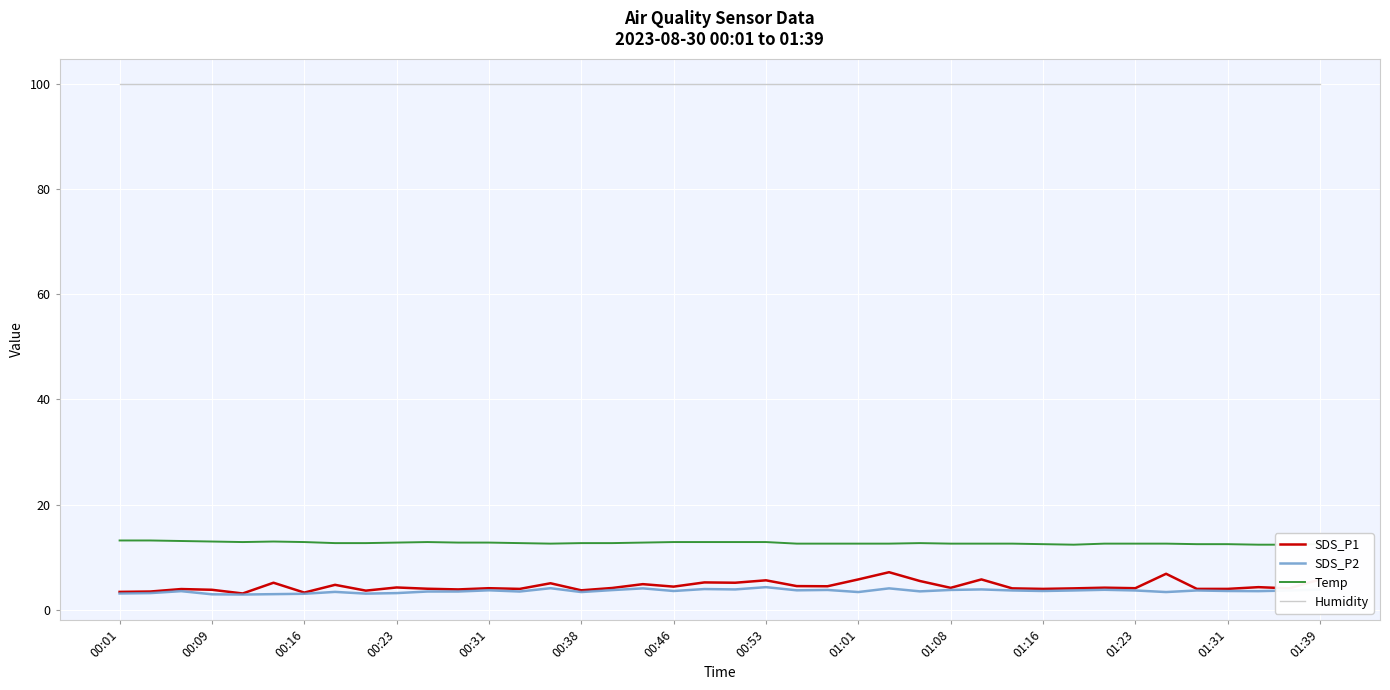

Which category has the highest value in the Temp series?

00:01